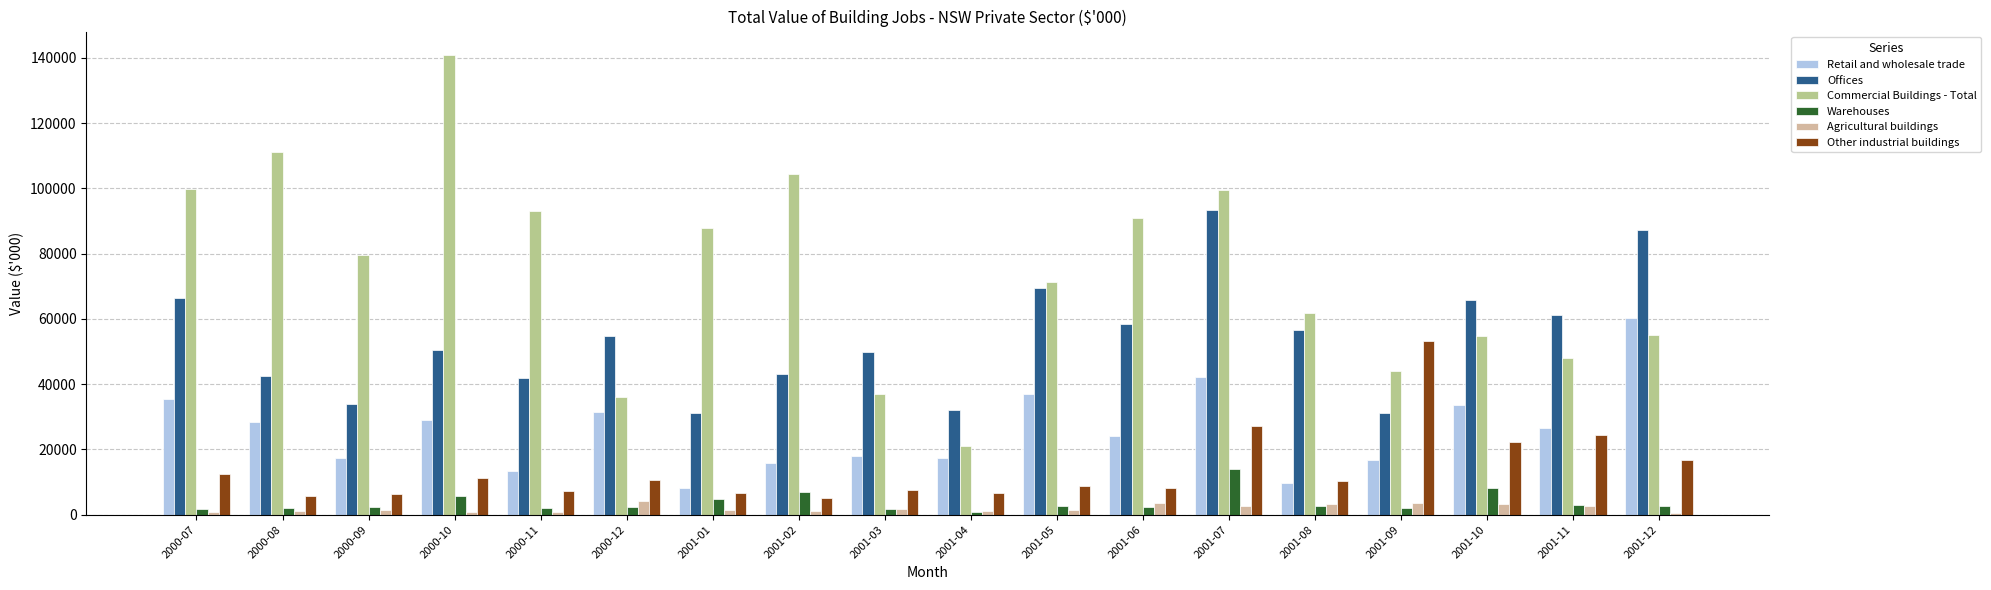

Does the chart contain stacked bars?

No